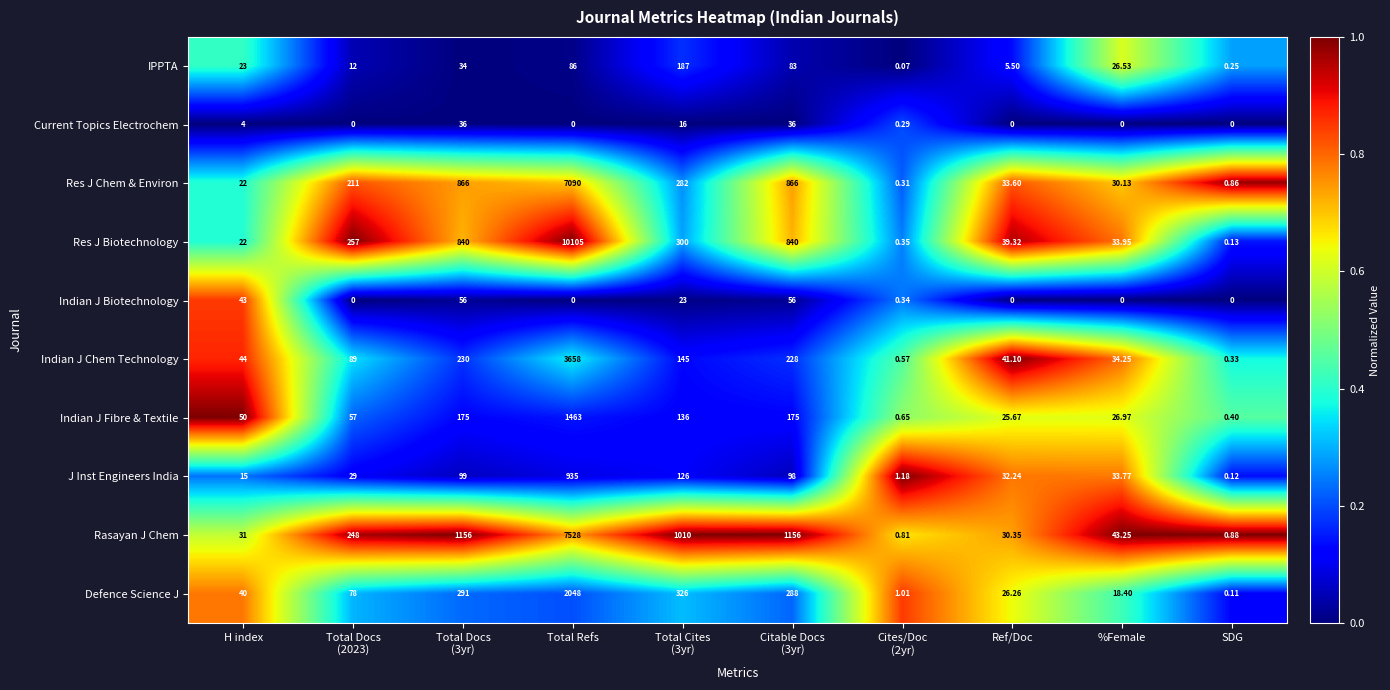

List the series in order of their peak value, highest first.

Res J Biotechnology, Rasayan J Chem, Res J Chem & Environ, Indian J Chem Technology, Defence Science J, Indian J Fibre & Textile, J Inst Engineers India, IPPTA, Indian J Biotechnology, Current Topics Electrochem